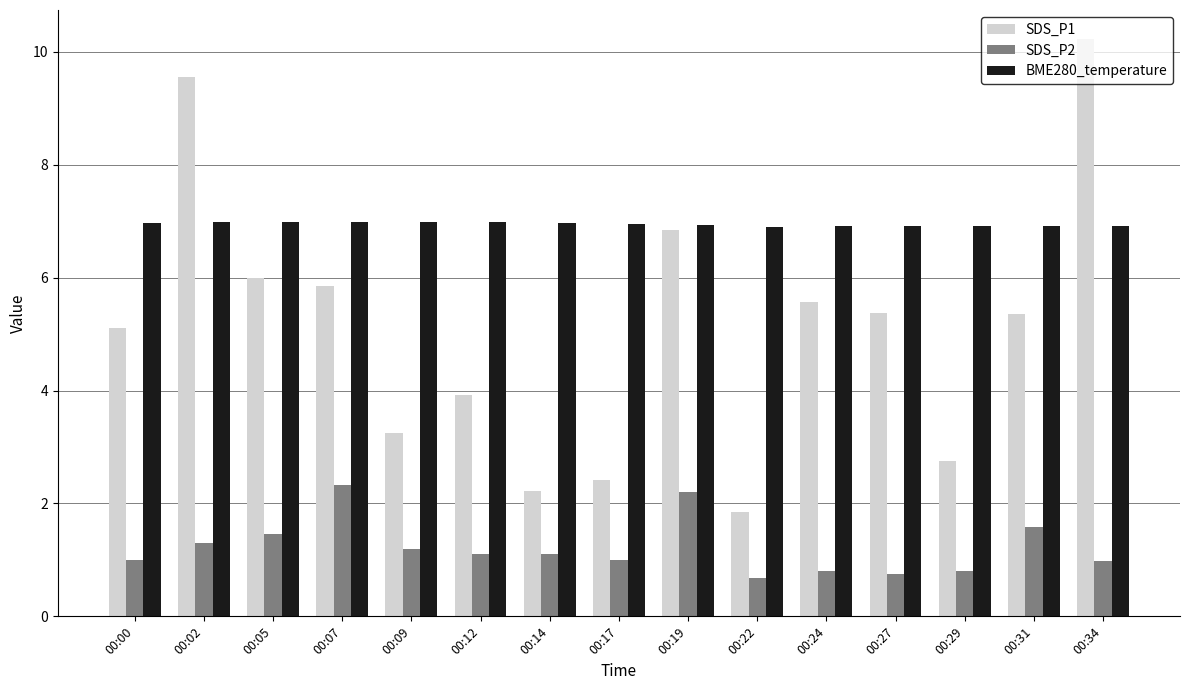

What is the difference between the highest and lowest values at 00:05?

5.5